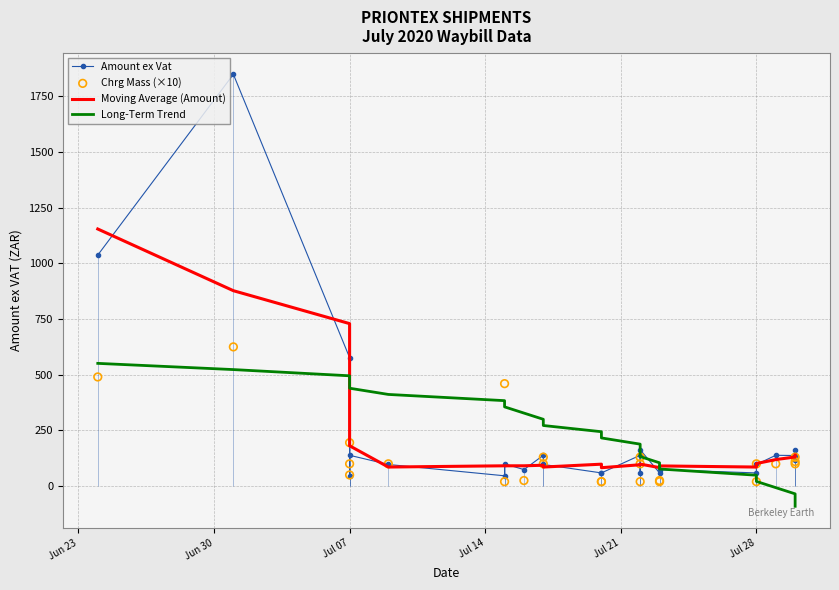

Which series contains the lowest Y value?

Long-Term Trend